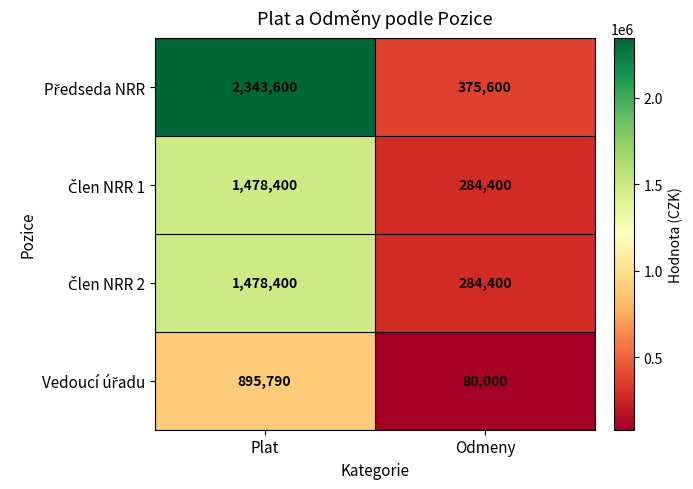

Which category has the highest value across all series?

Plat